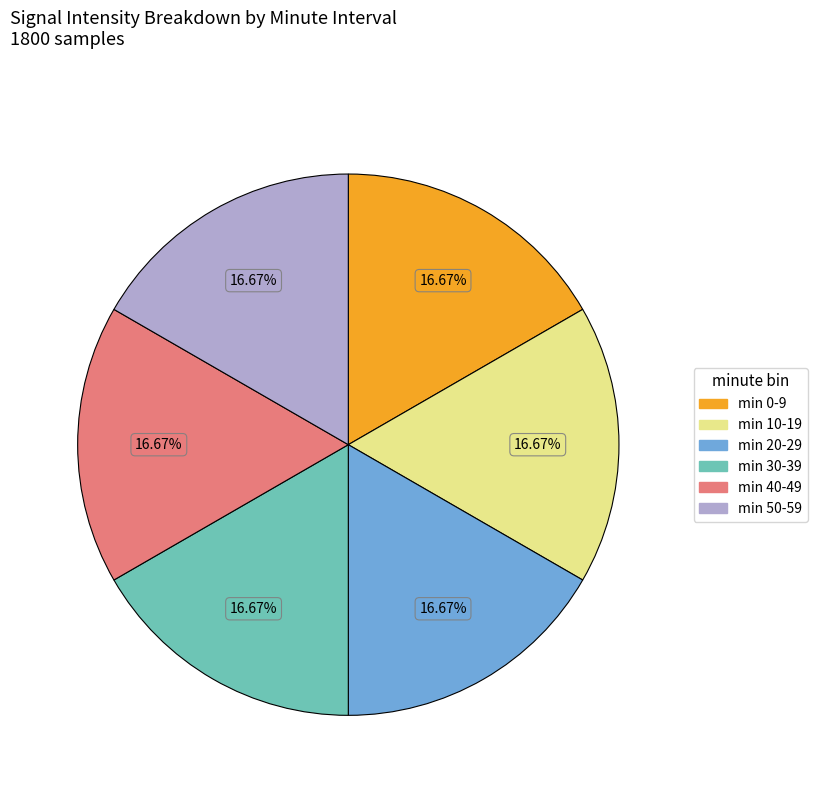

Does any single category account for the majority?

No